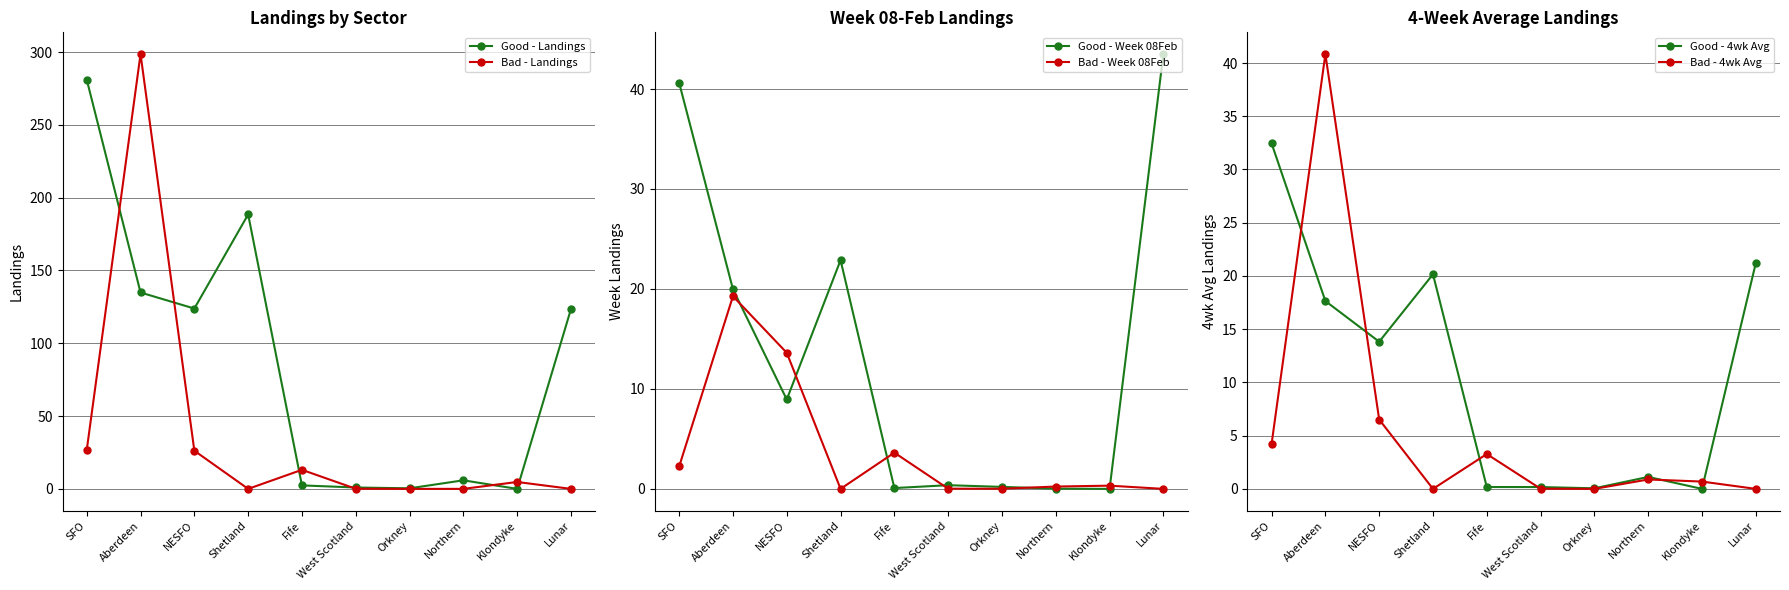

What is the label of the 1st point from the right?

Lunar